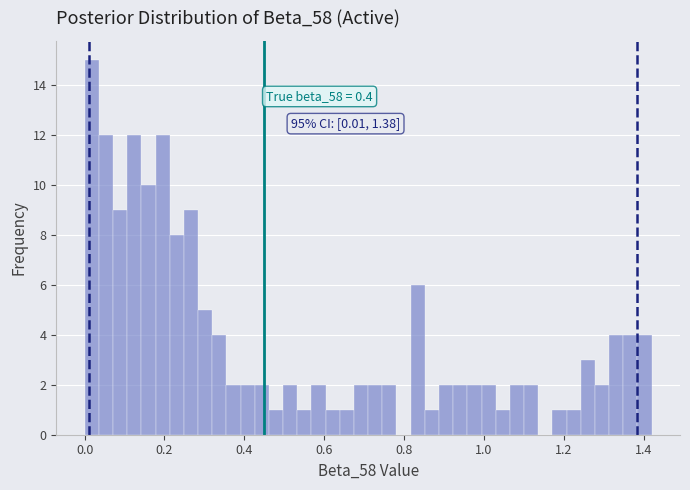

Around what value on the x-axis is the tallest bar? Give the approximate position of its centre, as read against the axis.

0.02